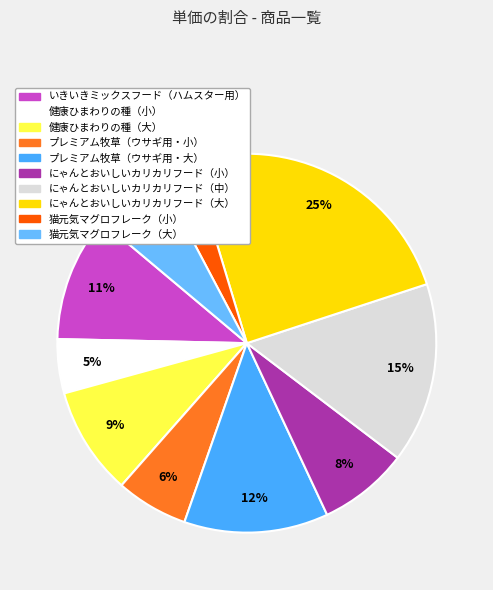

How many slices are in this pie chart?

10